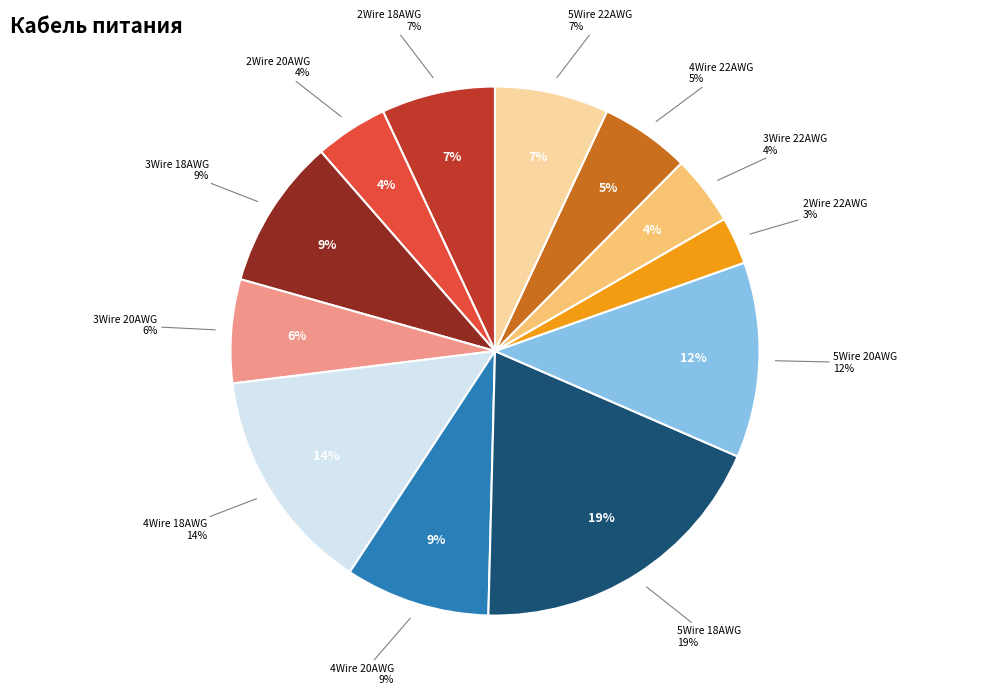

Which slice is the smallest?

2Wire 22AWG